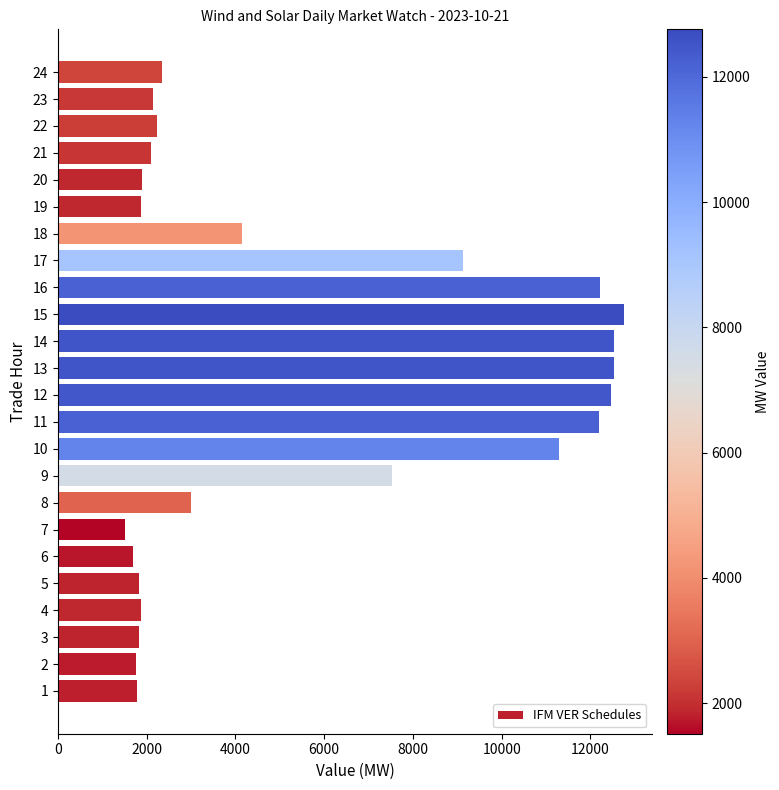

The value at 12 is 3463.7. True or false?

False